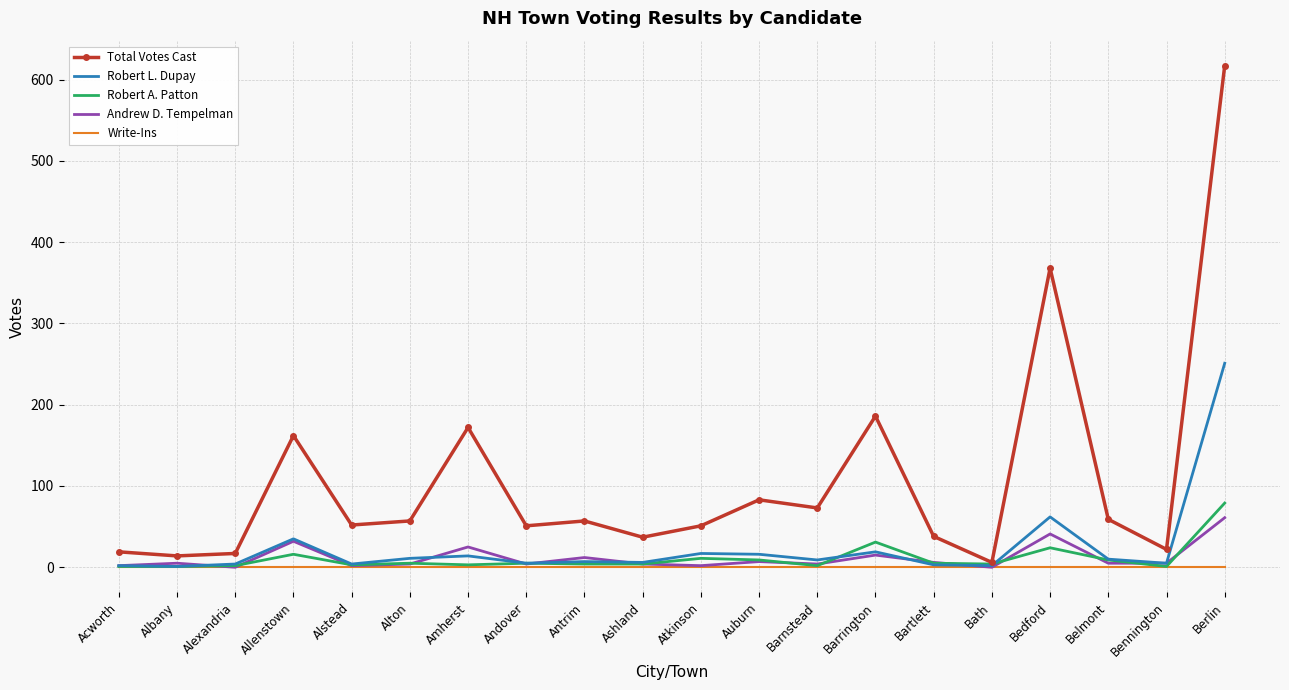

Which category has the highest value in the Total Votes Cast series?

Berlin